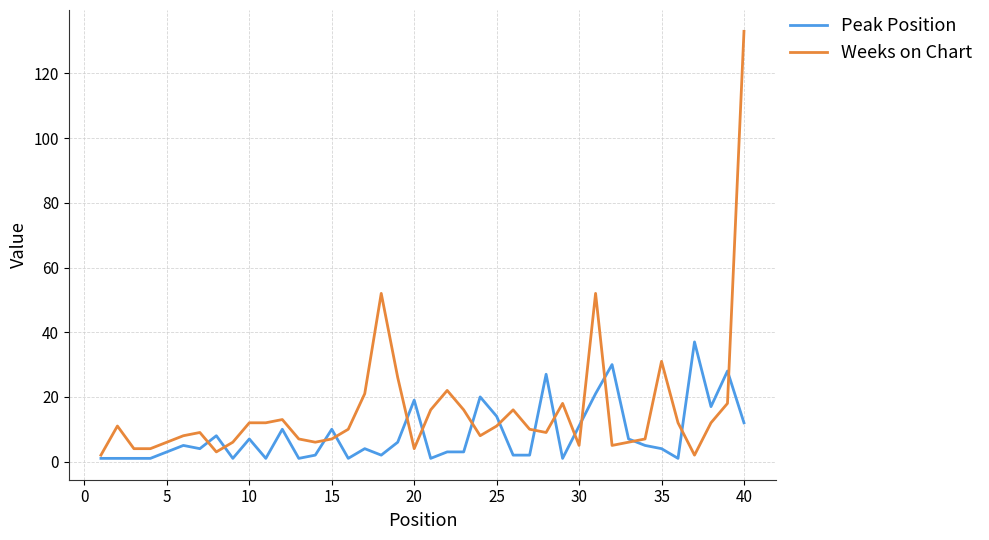

Which series has the largest range (max minus min)?

Weeks on Chart